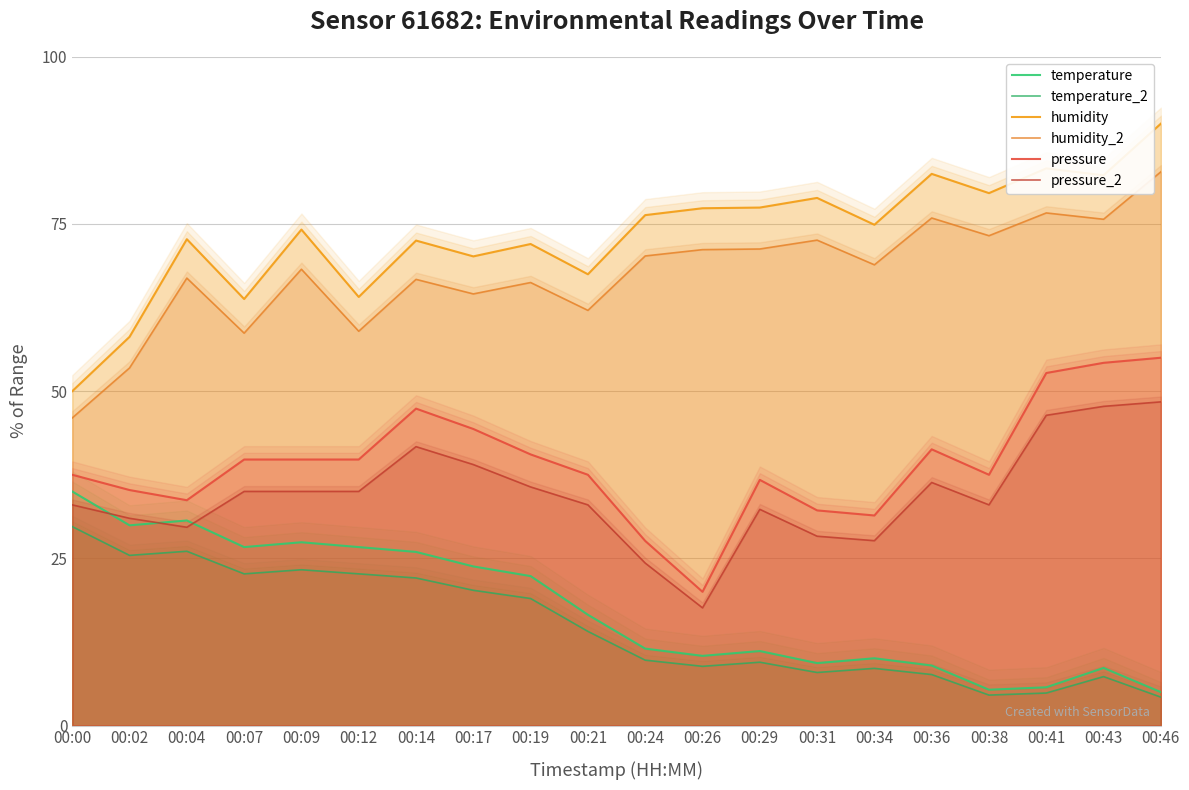

What is the value of the humidity_2 point at the 4th from the left?

58.7